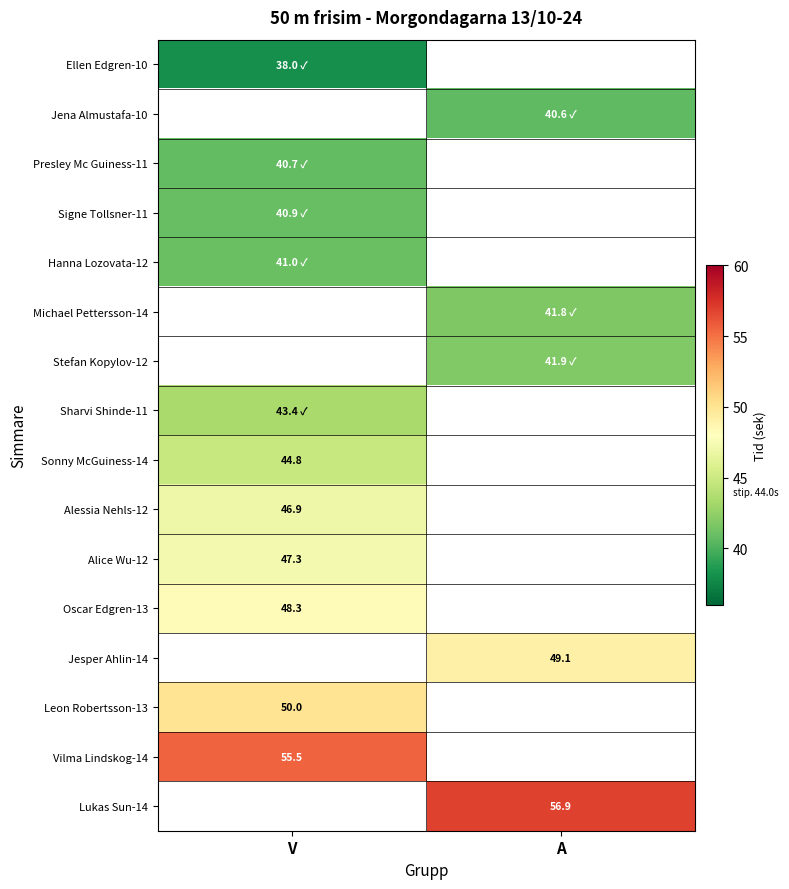

The Sonny McGuiness-14 series shows 61.4 at V. True or false?

False